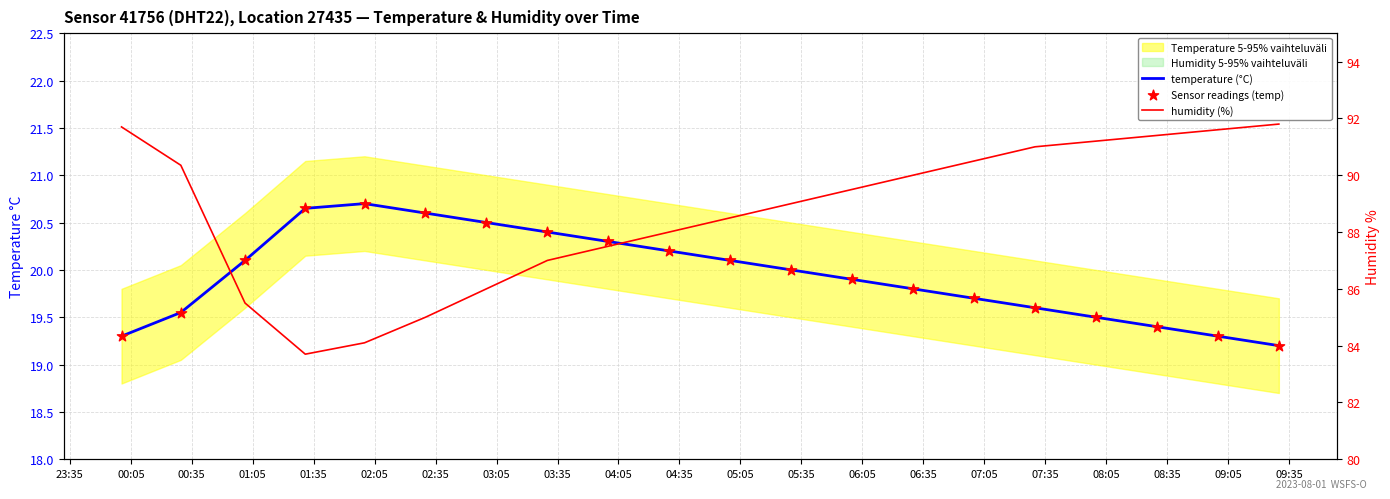

Which series reaches the minimum Y coordinate?

temperature (°C)